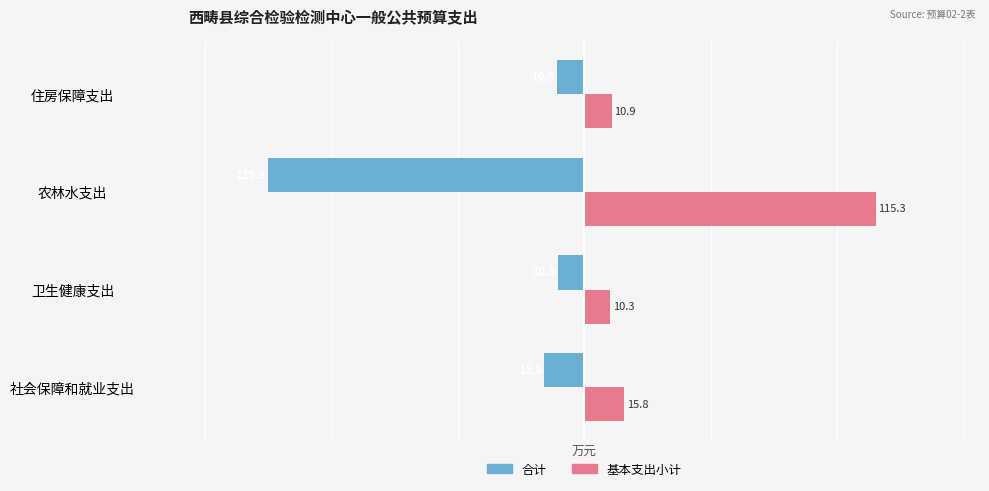

What is the lowest value of the 合计 series?

-125.3